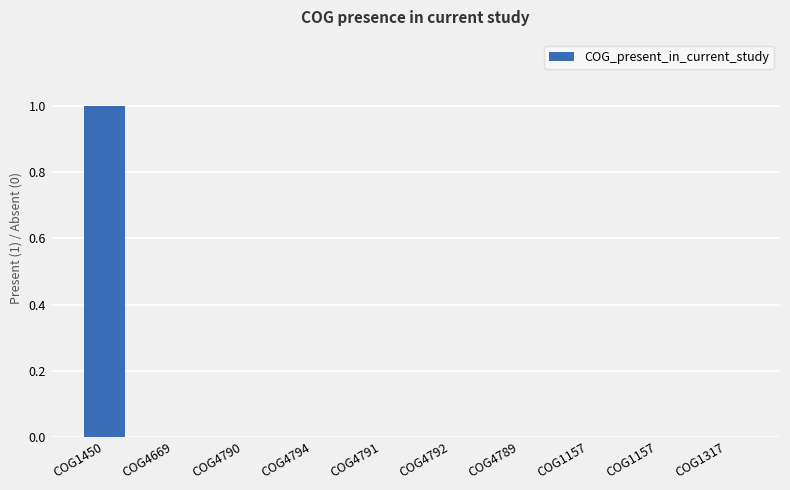

Reading left to right, what are all the values shown in this chart?

COG1450=1	COG4669=0	COG4790=0	COG4794=0	COG4791=0	COG4792=0	COG4789=0	COG1157=0	COG1157=0	COG1317=0